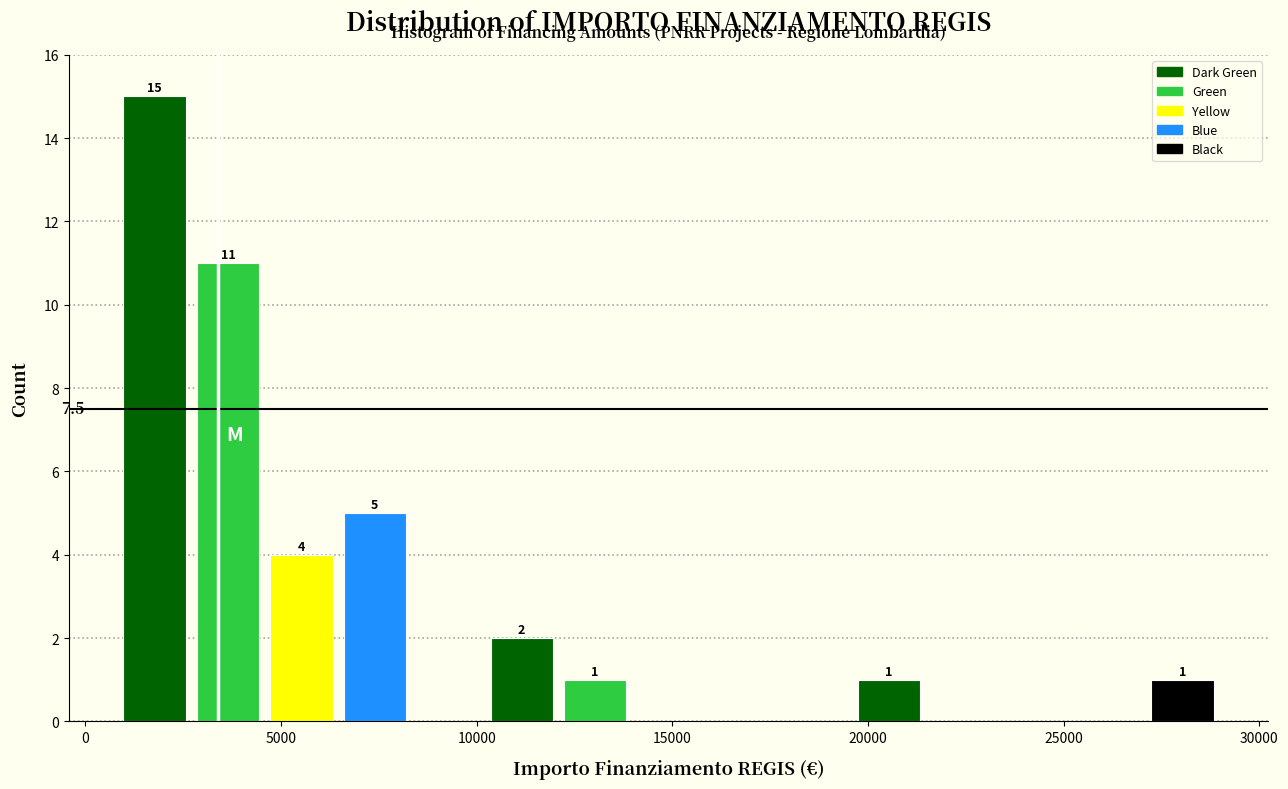

Around what value on the x-axis is the tallest bar? Give the approximate position of its centre, as read against the axis.

2000